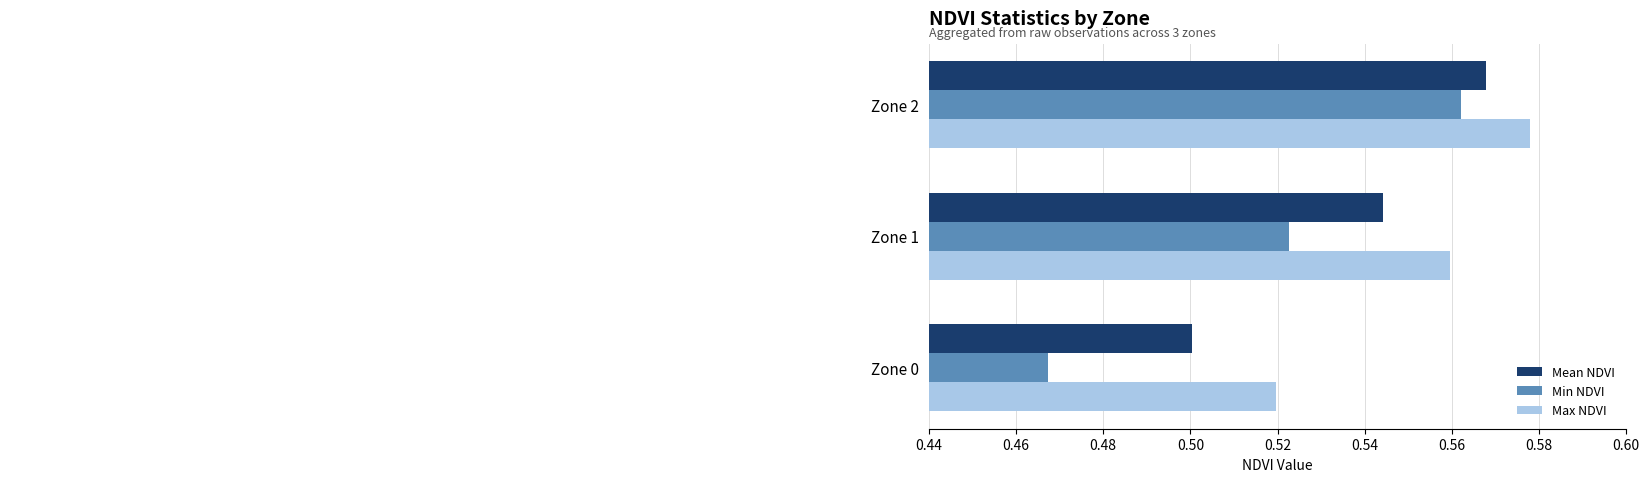

What is the sum of the Max NDVI values at Zone 0 and Zone 2?

1.1